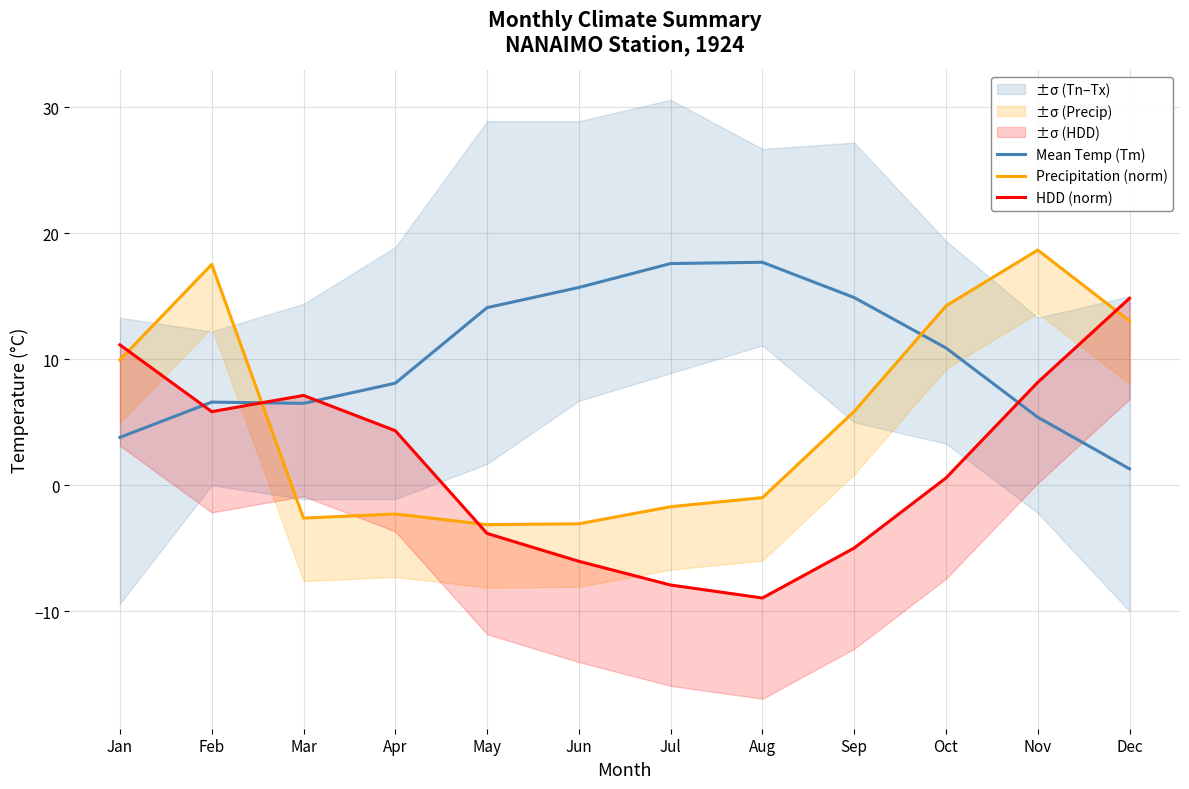

At Nov, list the series in order from smallest to largest.

Mean Temp (Tm), HDD (norm), Precipitation (norm)